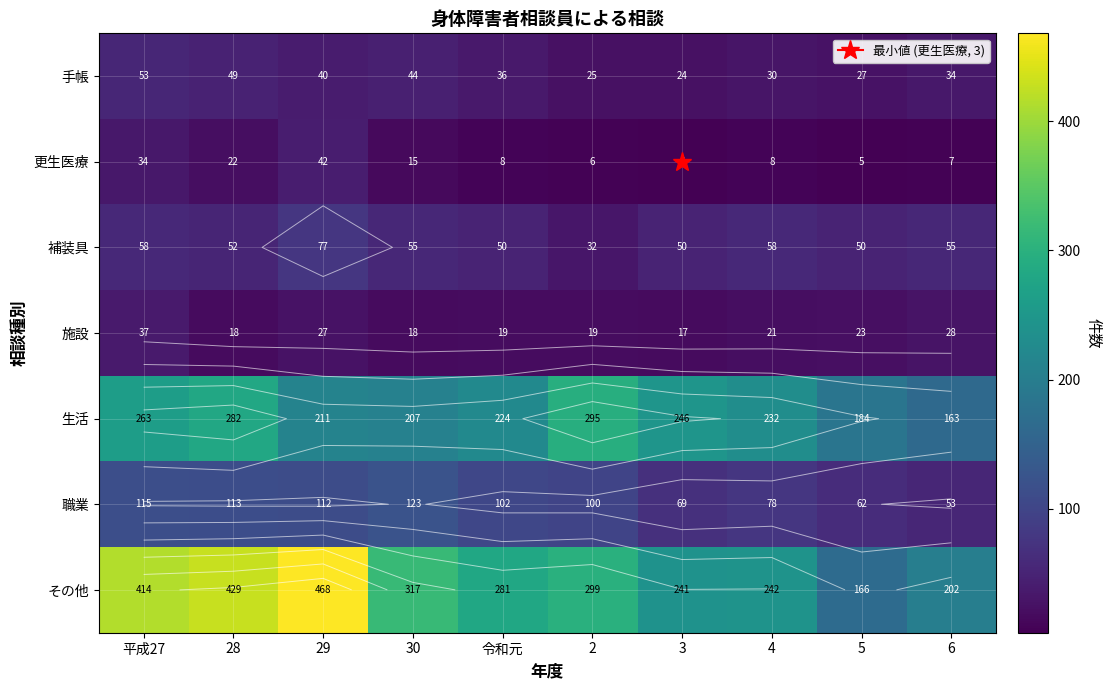

What is the difference between the maximum and minimum values in the 手帳 series?

29